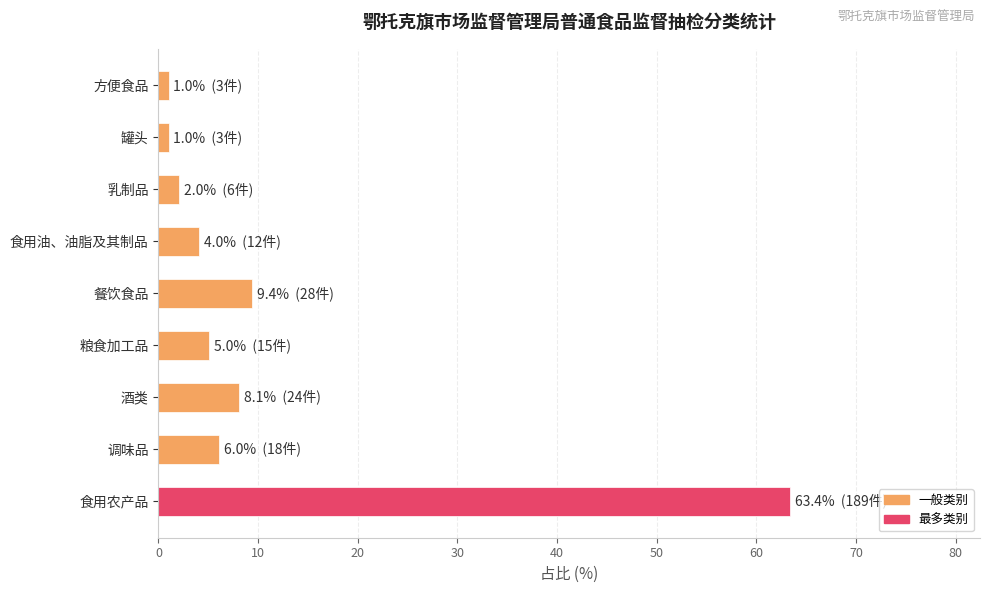

Read the value at 食用农产品.

63.4